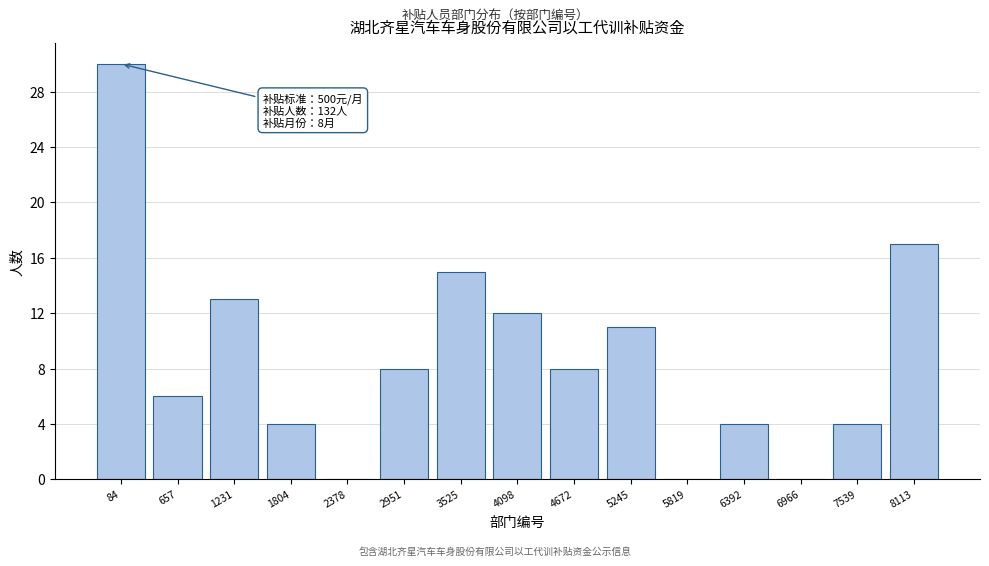

Reading left to right, extract all data points from this chart.

84=30	657=6	1231=13	1804=4	2378=0	2951=8	3525=15	4098=12	4672=8	5245=11	5819=0	6392=4	6966=0	7539=4	8113=17